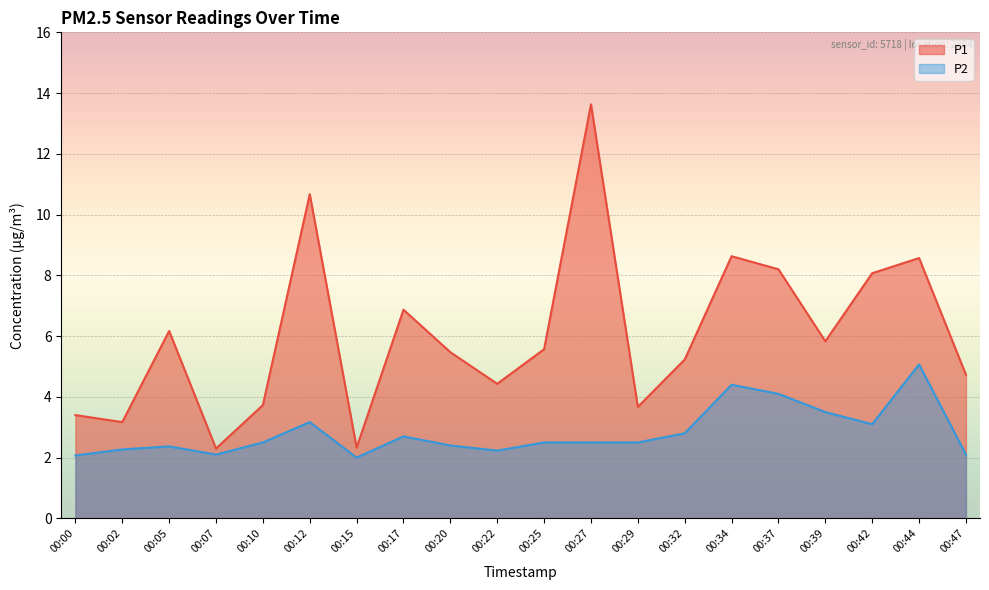

At 00:37, list the series in order from largest to smallest.

P1, P2